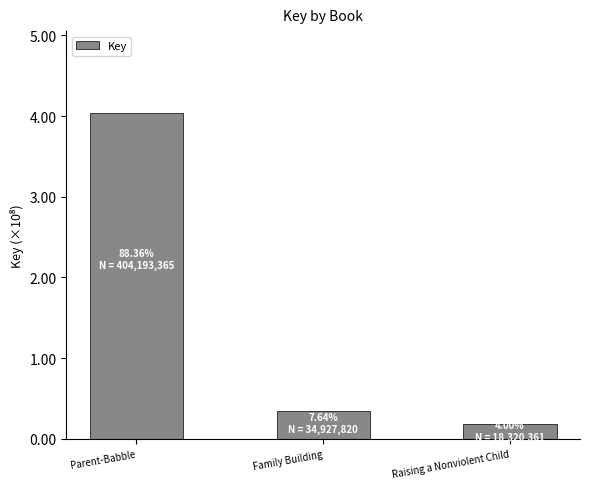

What is the label of the 3rd bar from the left?

Raising a Nonviolent Child